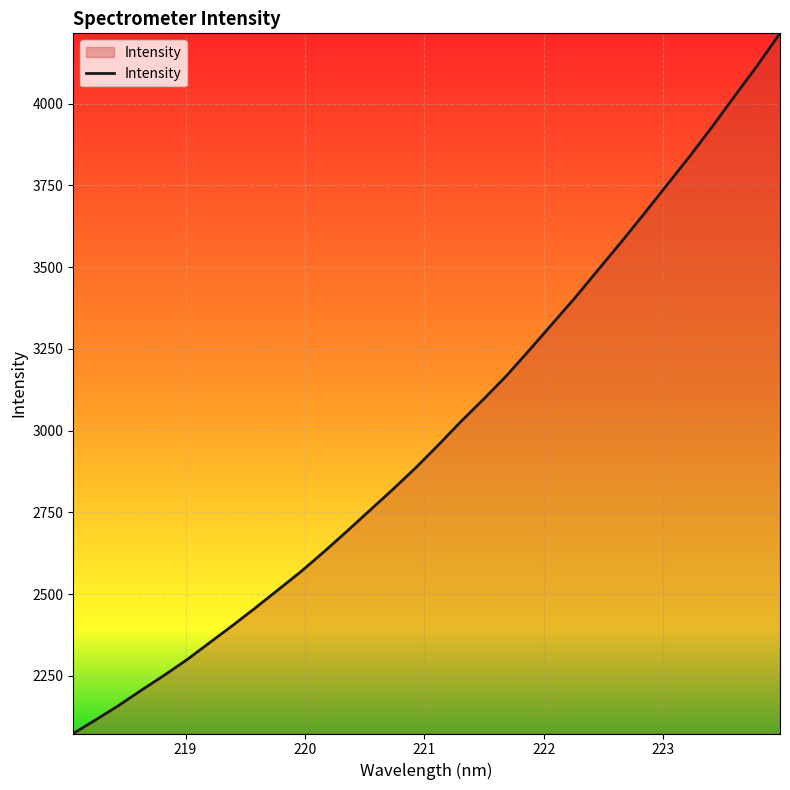

What is the maximum value shown in the chart?

4215.6